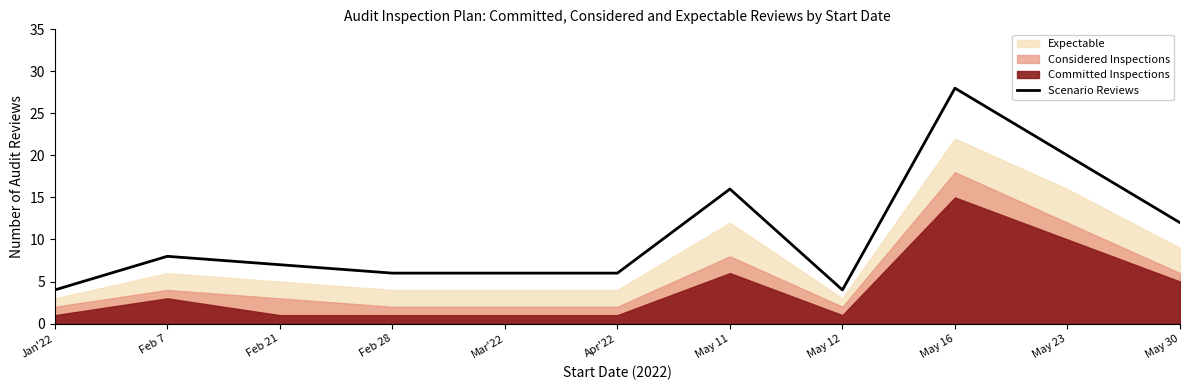

List the labels in order of value, smallest first.

Jan'22, May 12, Feb 28, Mar'22, Apr'22, Feb 21, Feb 7, May 30, May 11, May 23, May 16